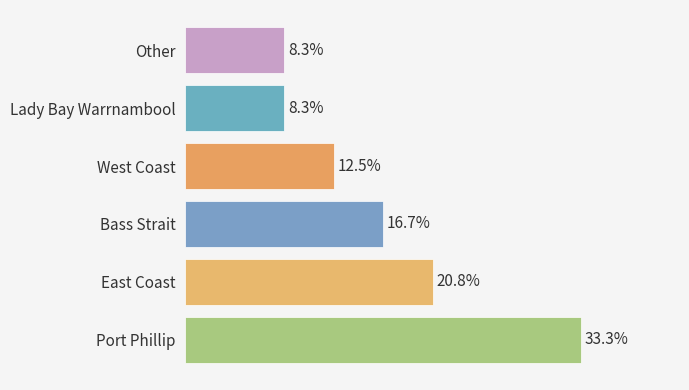

Which category has the highest value across all series?

Port Phillip